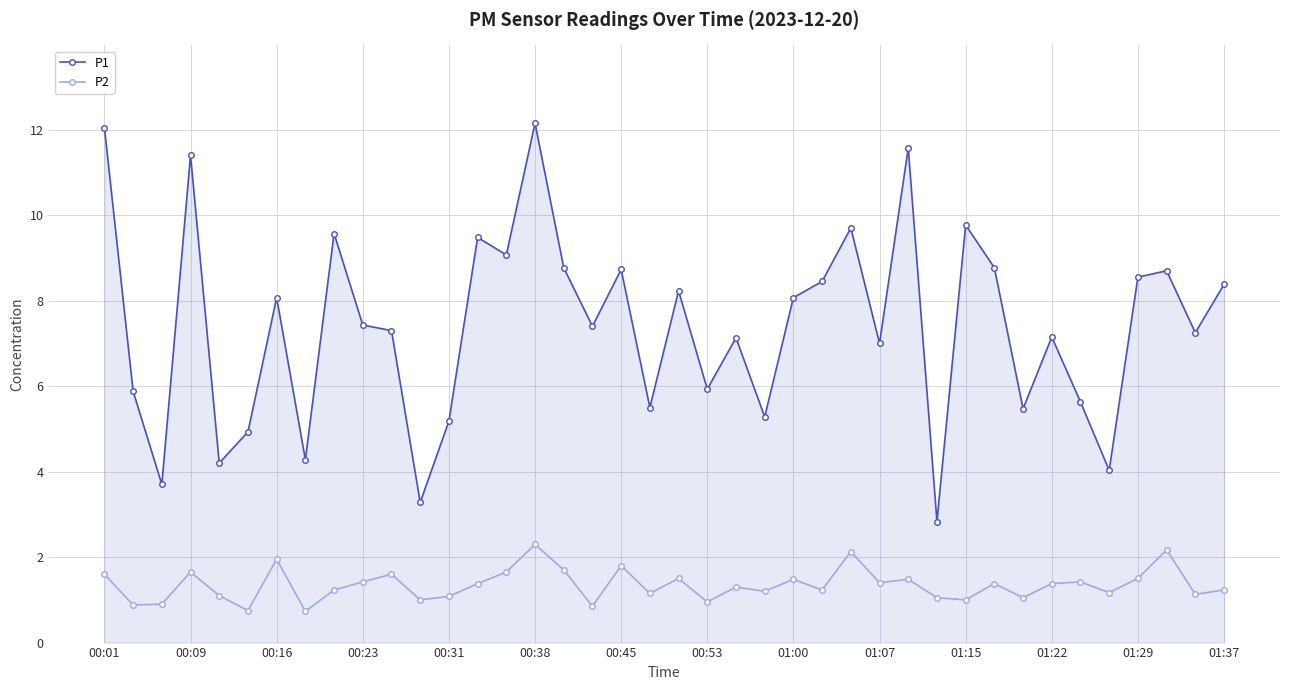

Rank the series by their average value, from highest to lowest.

P1, P2